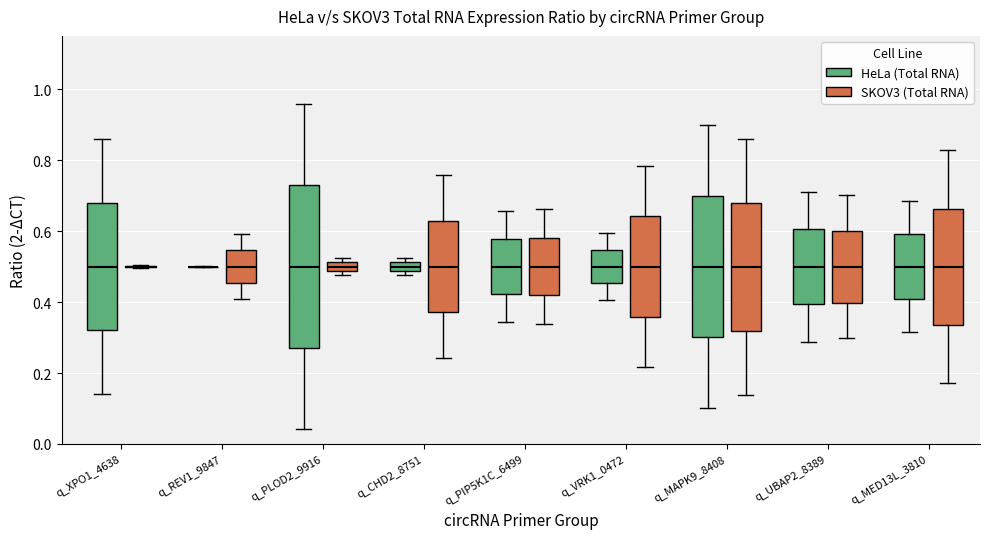

Where is the lower edge of the box for q_UBAP2_8389 (HeLa (Total RNA)) on the y-axis? The values are not printed on the chart, so give them approximately, as read against the axis.

0.40